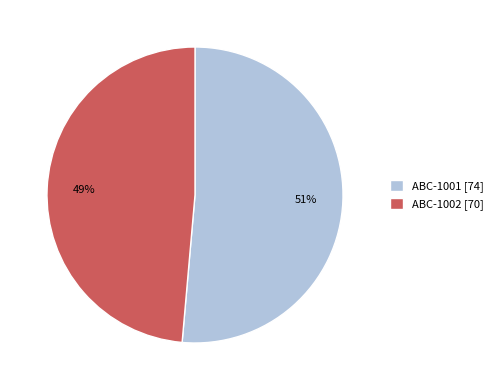

To the nearest percent, what is the combined percentage of ABC-1002 [70] and ABC-1001 [74]?

100%